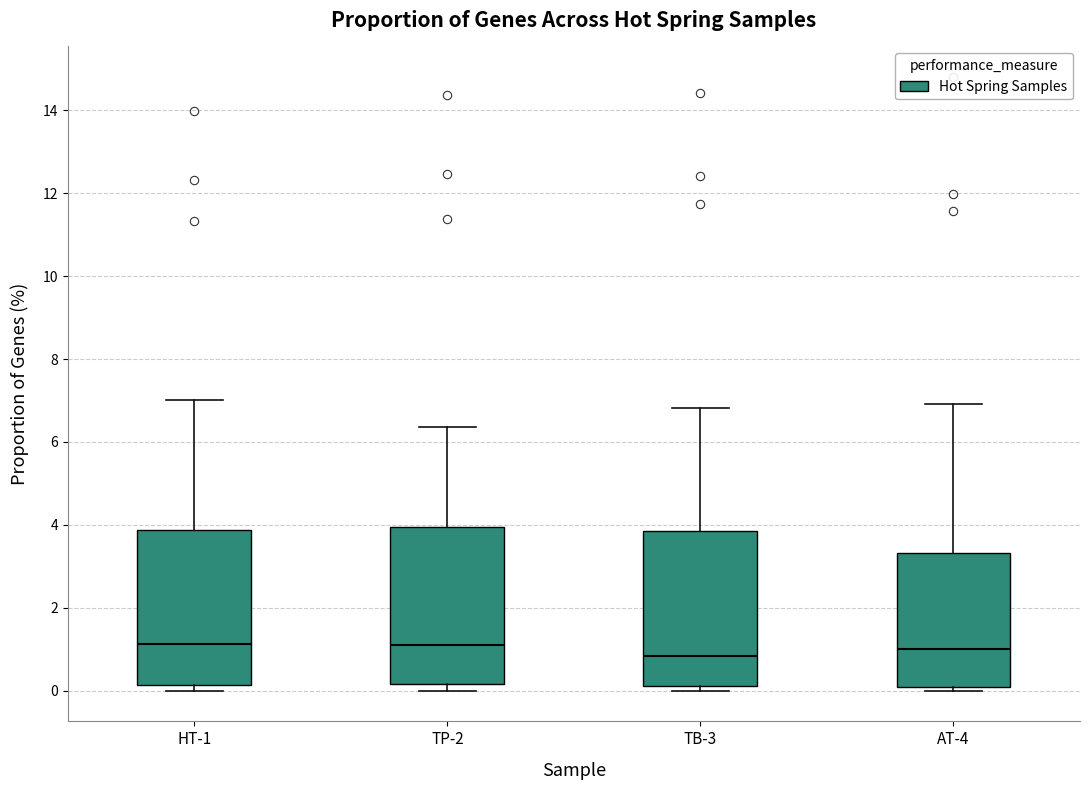

Where does the upper whisker of the box for HT-1 end on the y-axis? The values are not printed on the chart, so give them approximately, as read against the axis.

7.0